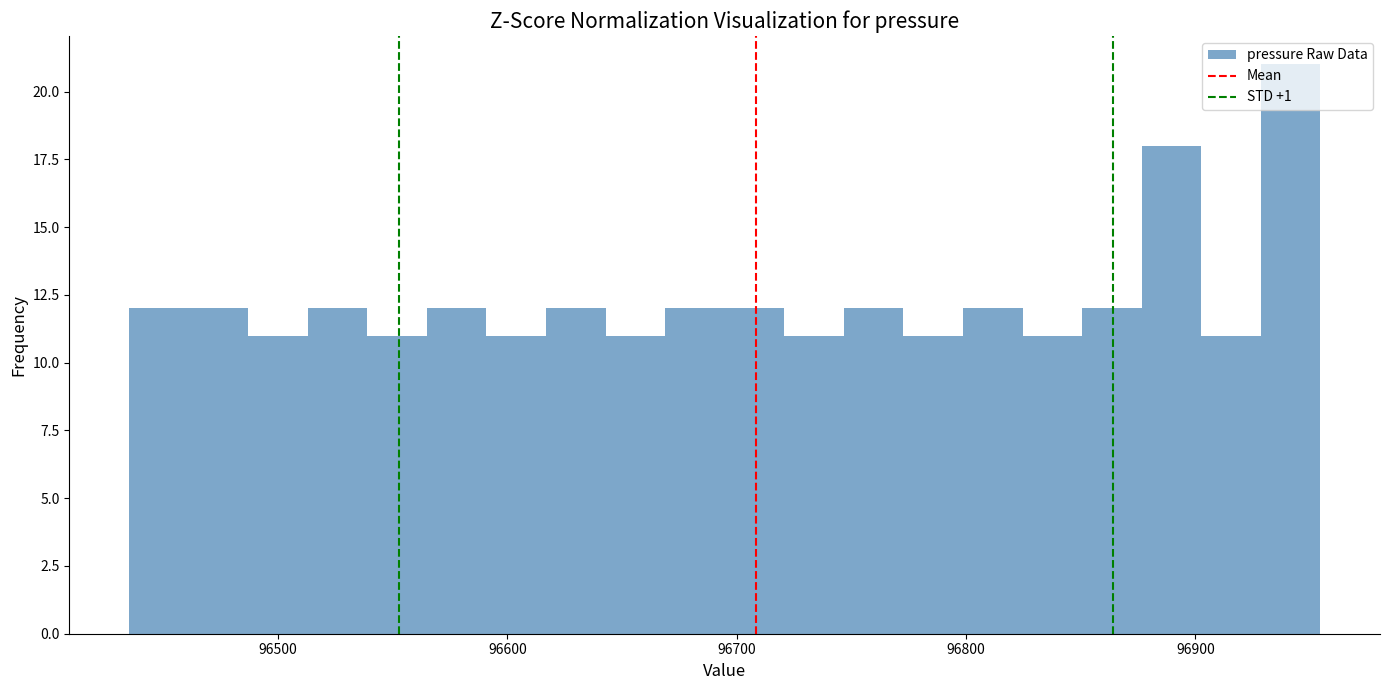

Read against the x-axis, roughly where is the centre of the tallest bar?

96940